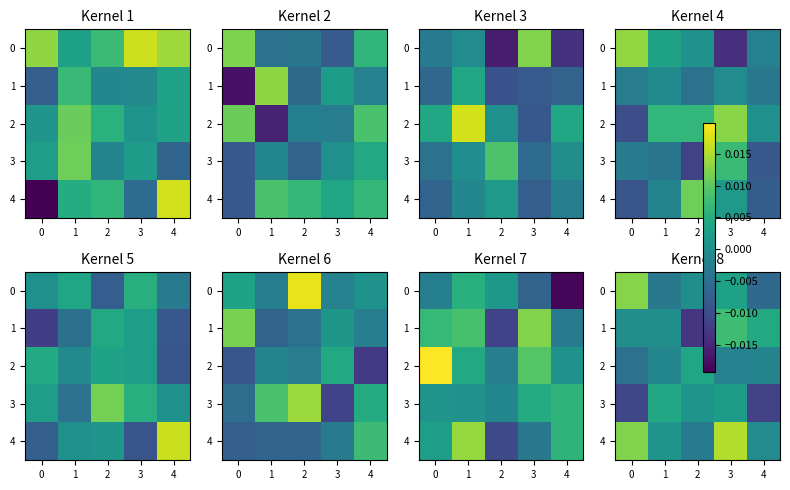

How many values in row_3 are below zero?

2